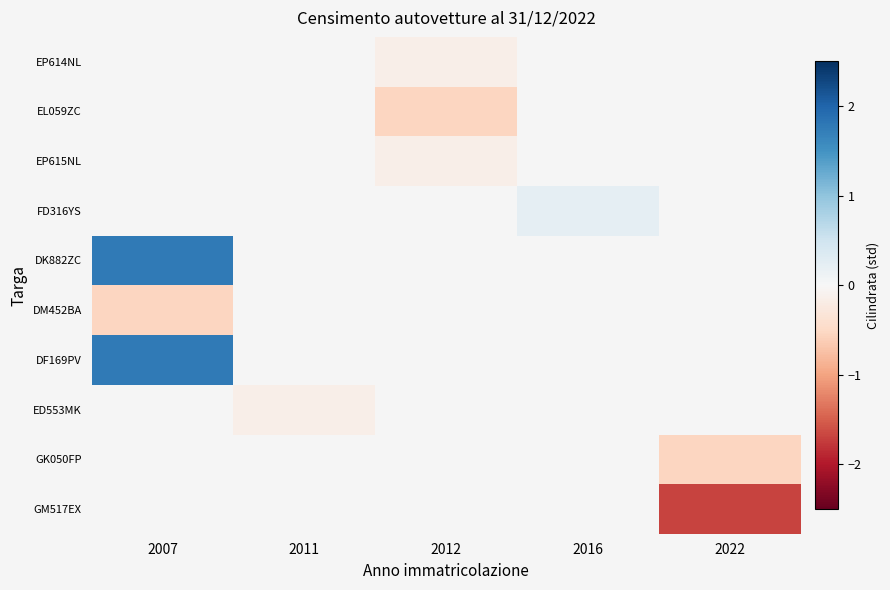

What is the maximum value shown in the chart?

1.8